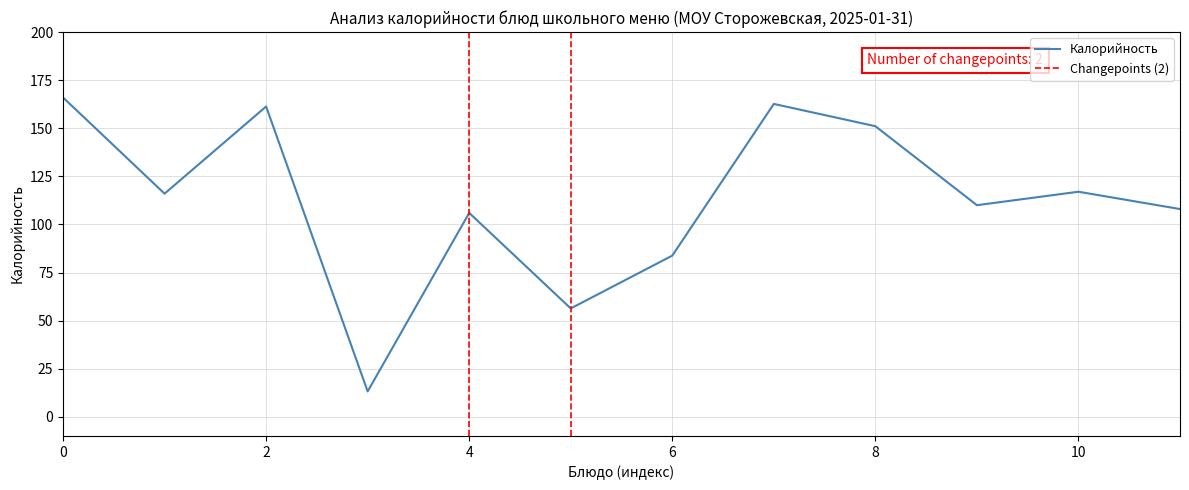

What is the greatest value displayed?

166.0